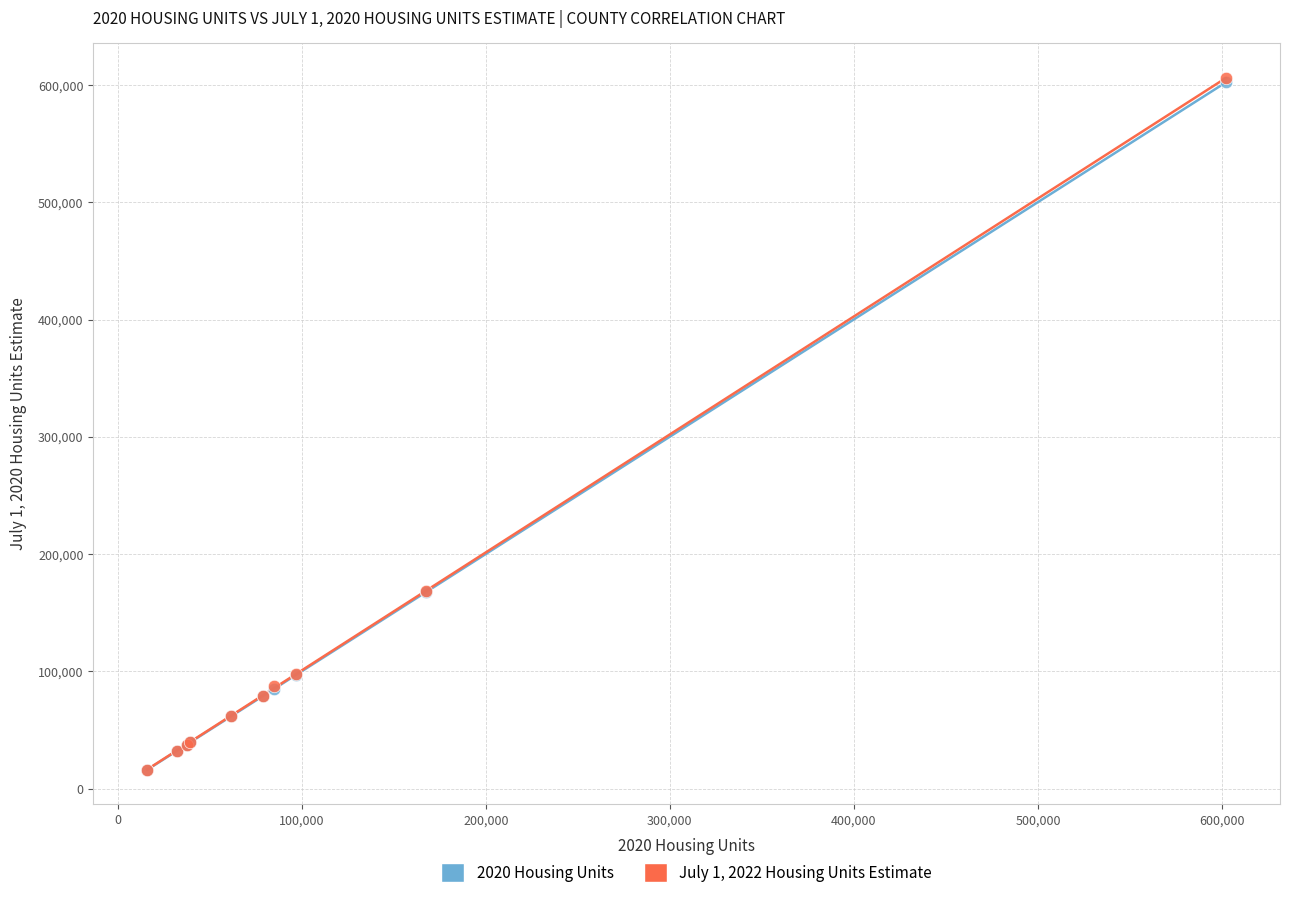

What are all the series names shown in the legend?

2020 Housing Units, July 1, 2022 Housing Units Estimate